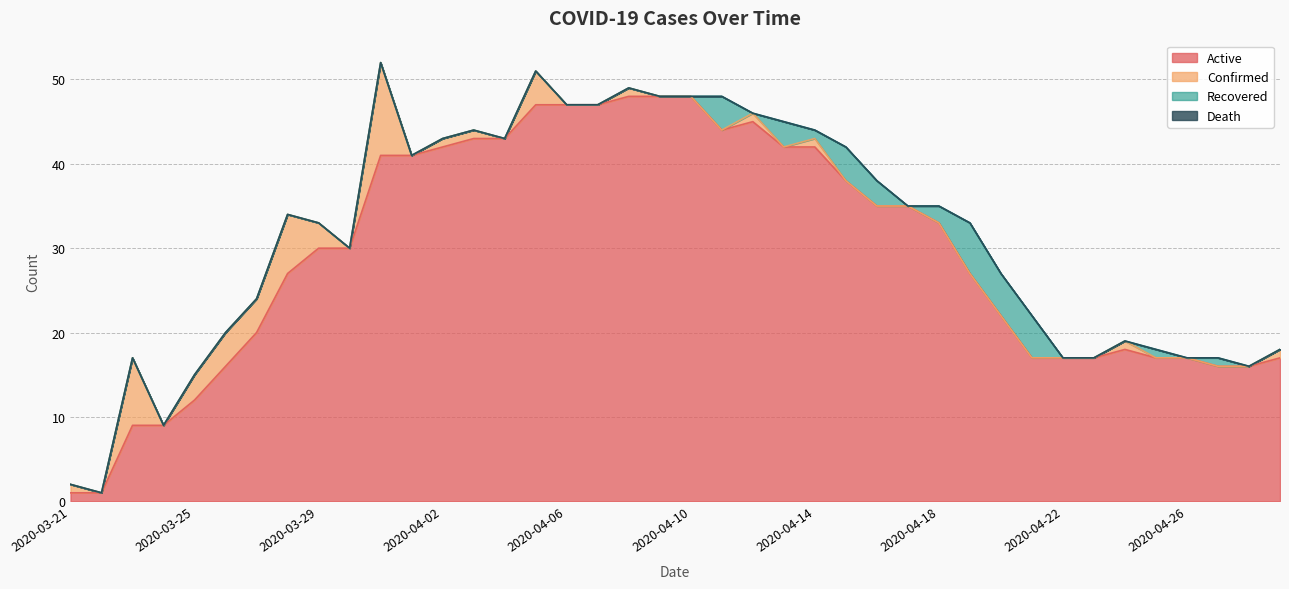

True or false: Death and Recovered intersect in this chart.

False